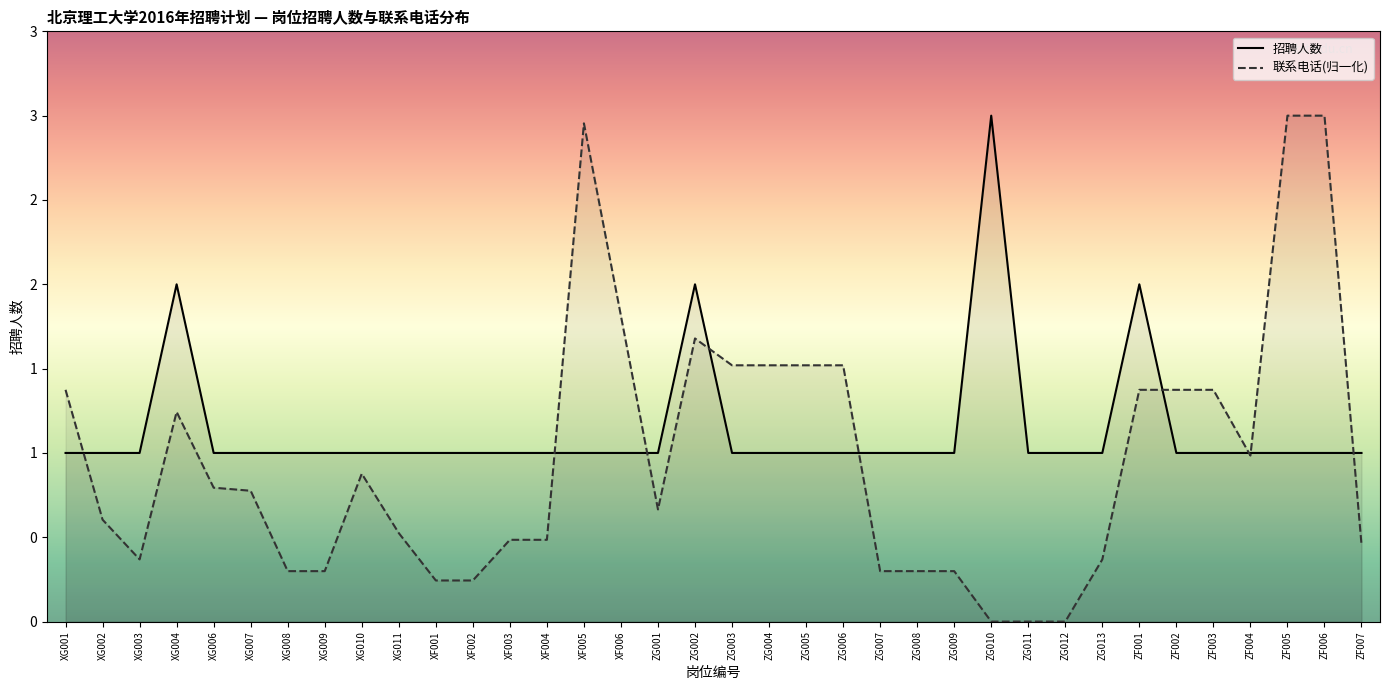

How many intersections are there between 招聘人数 and 联系电话(万)?

9